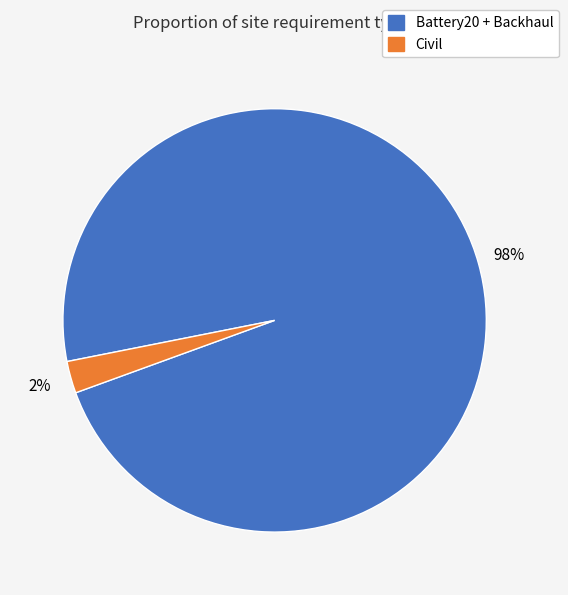

To the nearest percent, what is the average slice percentage?

50%